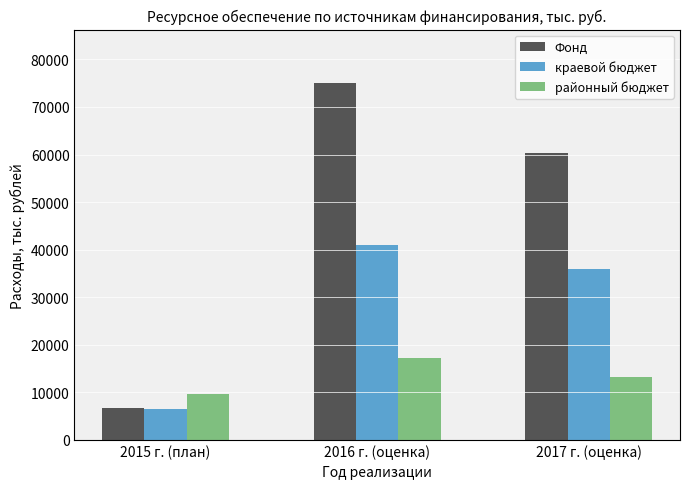

At which label is краевой бюджет closest to 23803?

2017 г. (оценка)